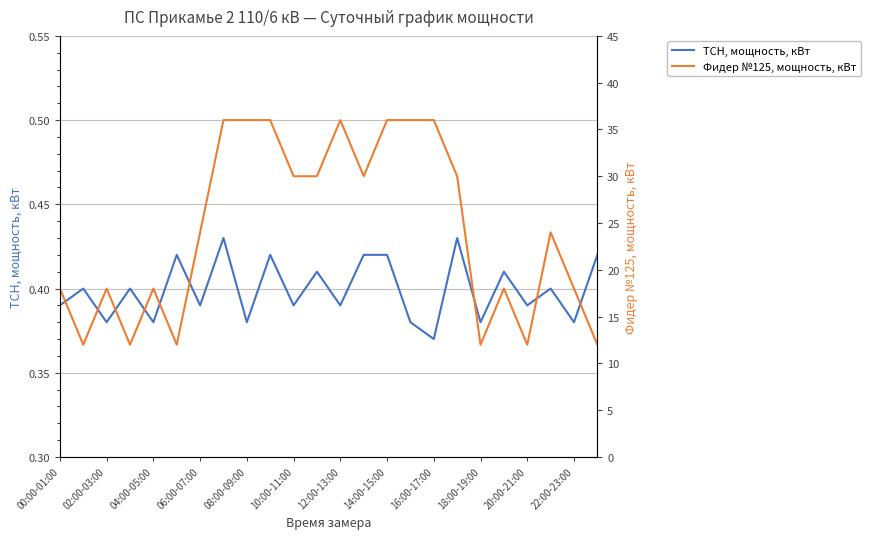

At which label is ТСН, мощность, кВт closest to 0?

16:00-17:00